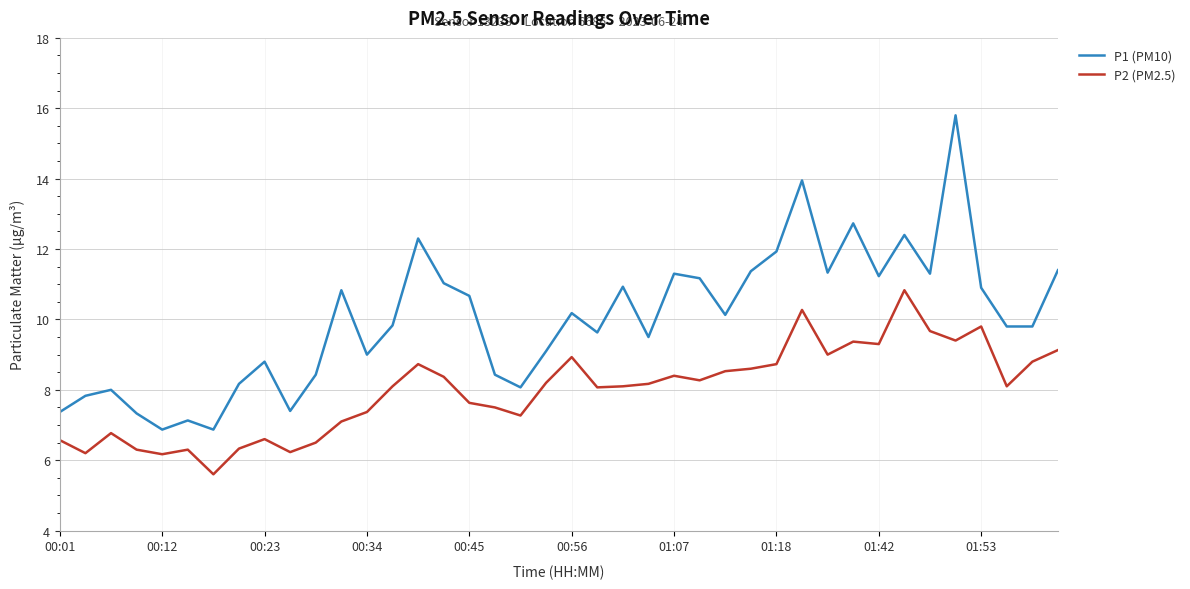

Which series has the largest total across all categories?

P1 (PM10)